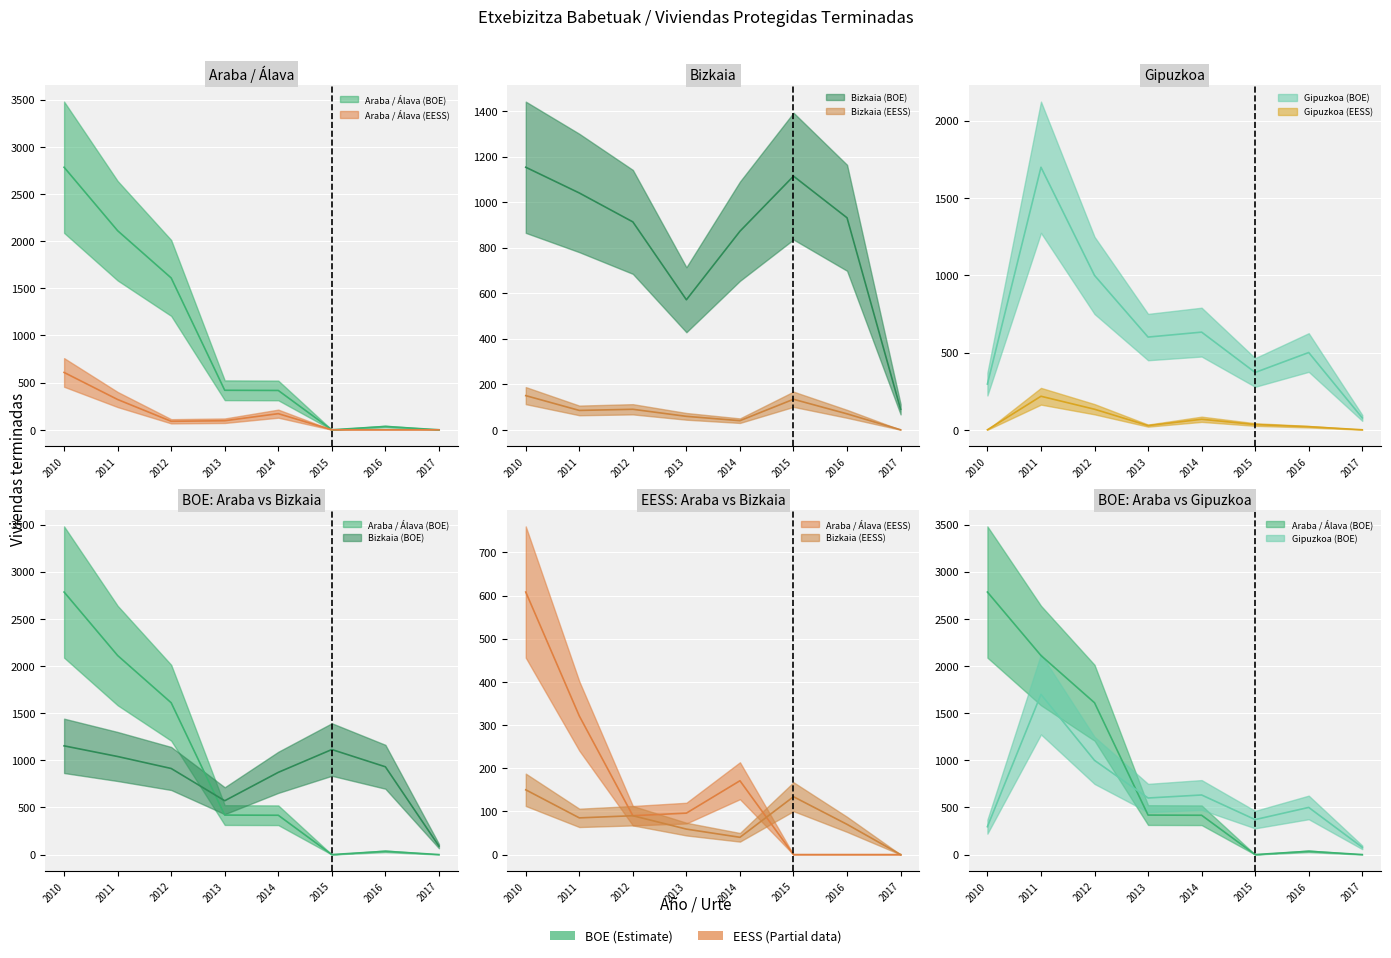

Is it true that Araba / Álava (BOE) equals 3194 at 2011?

False